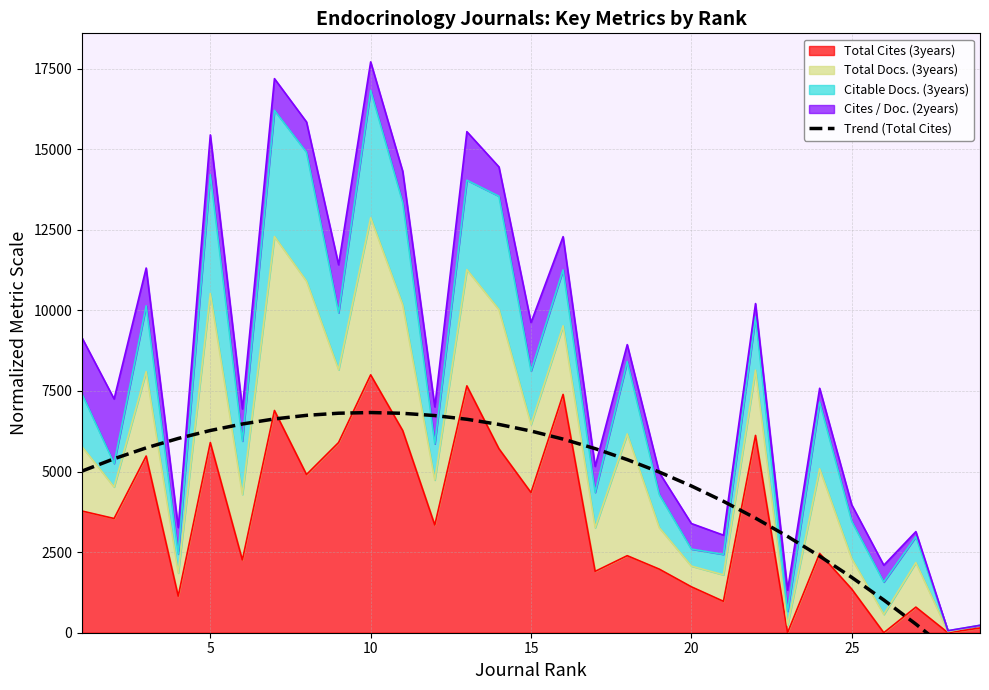

How many lines are shown in the chart?

1